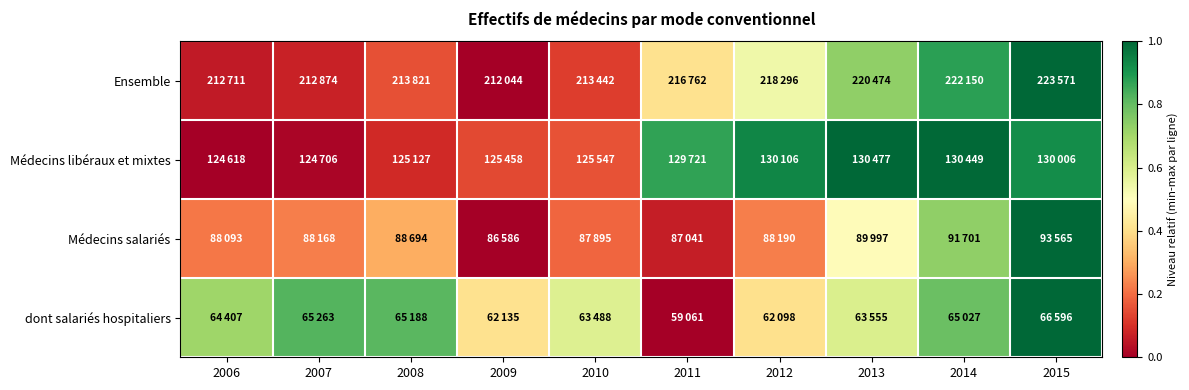

At how many categories does at least one series exceed 0?

10